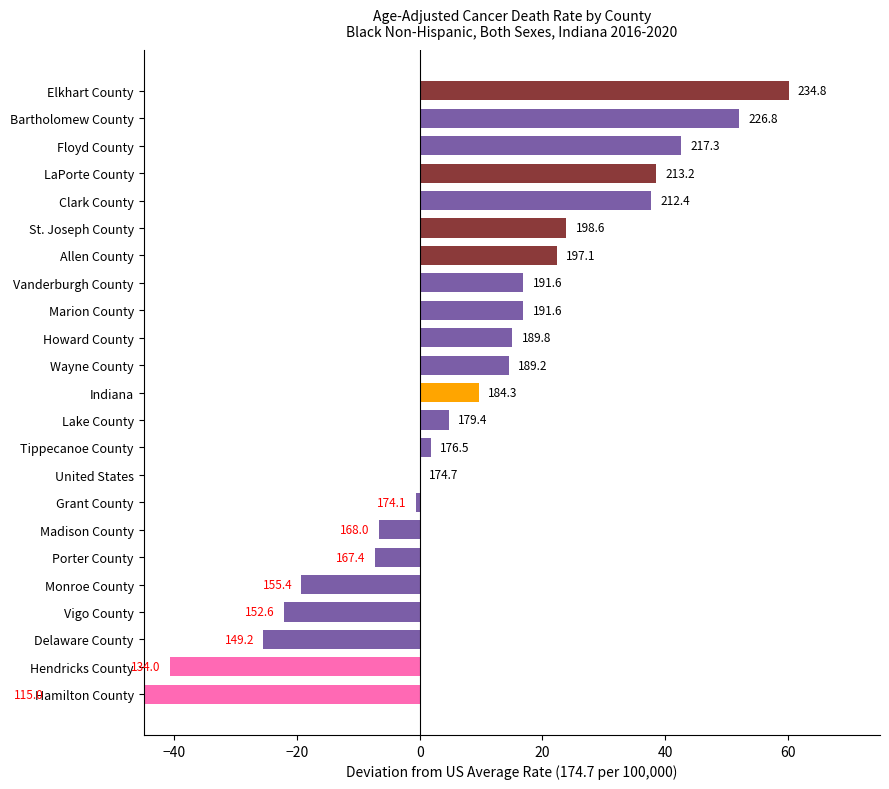

How many positive values are there?

14